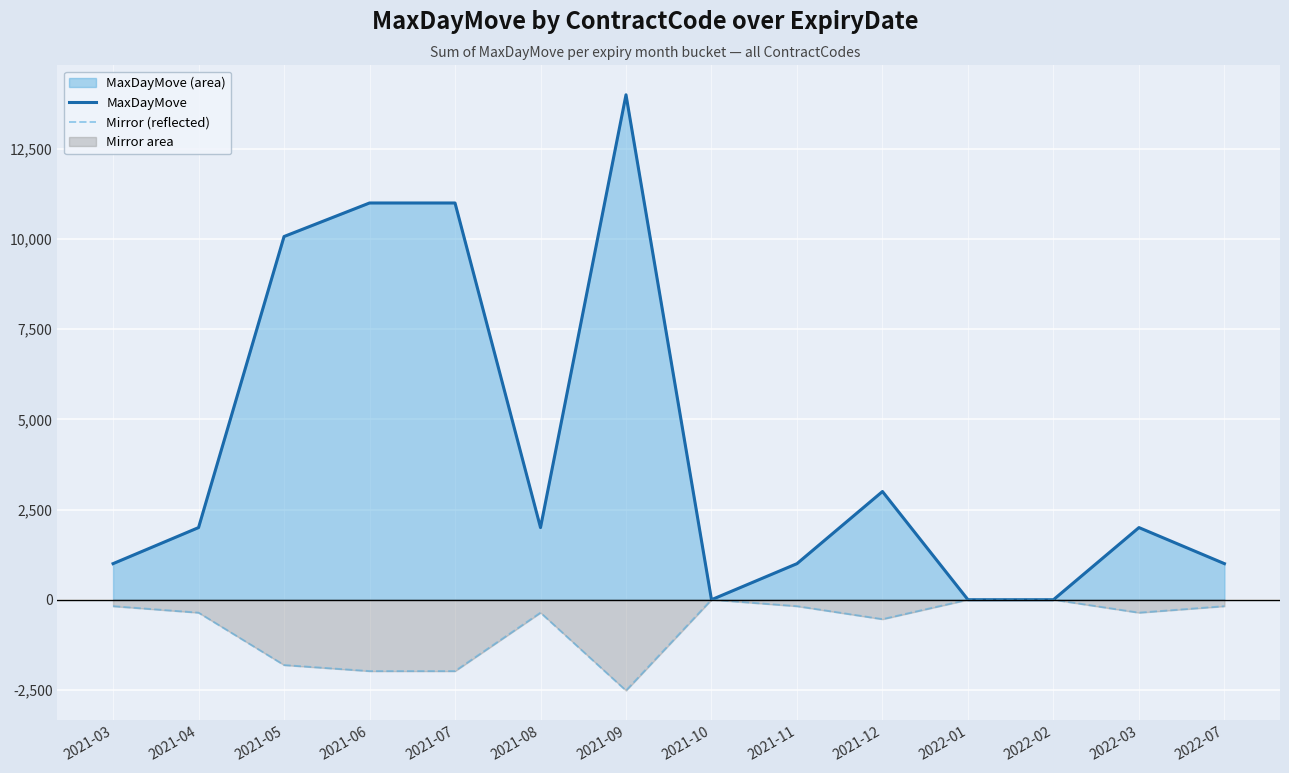

What is the difference between the maximum and minimum values in the Mirror (reflected) series?

2520.0